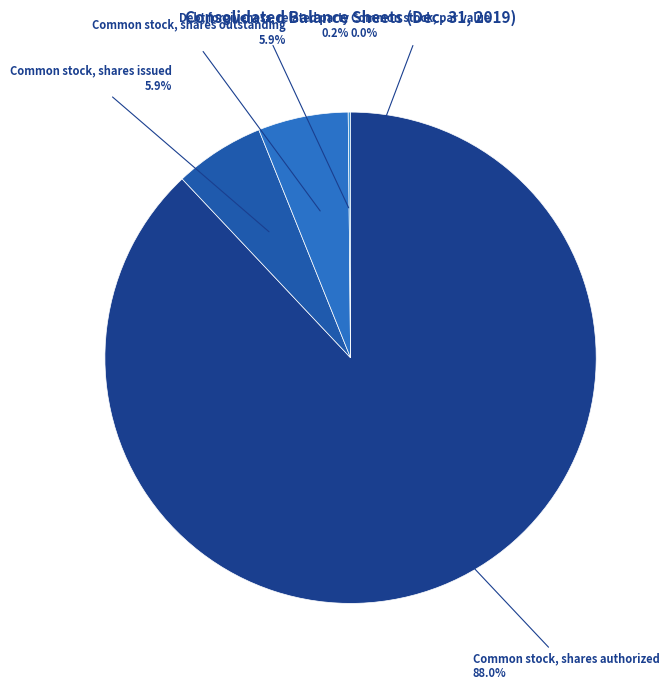

Which category accounts for the majority?

Common stock, shares authorized